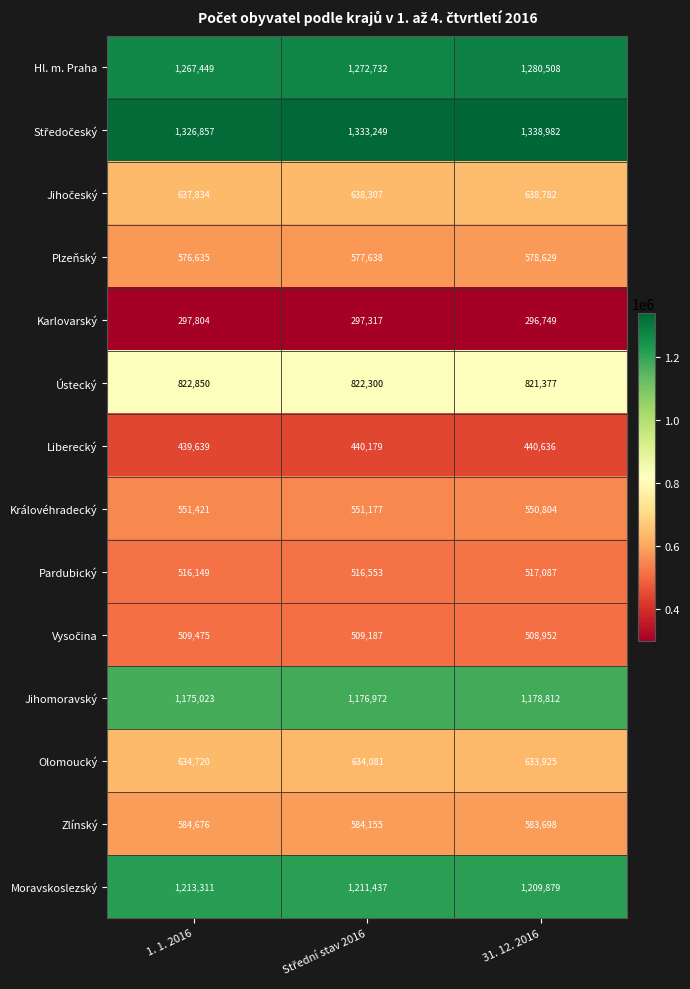

At which label does Zlínský first exceed 584155?

1. 1. 2016